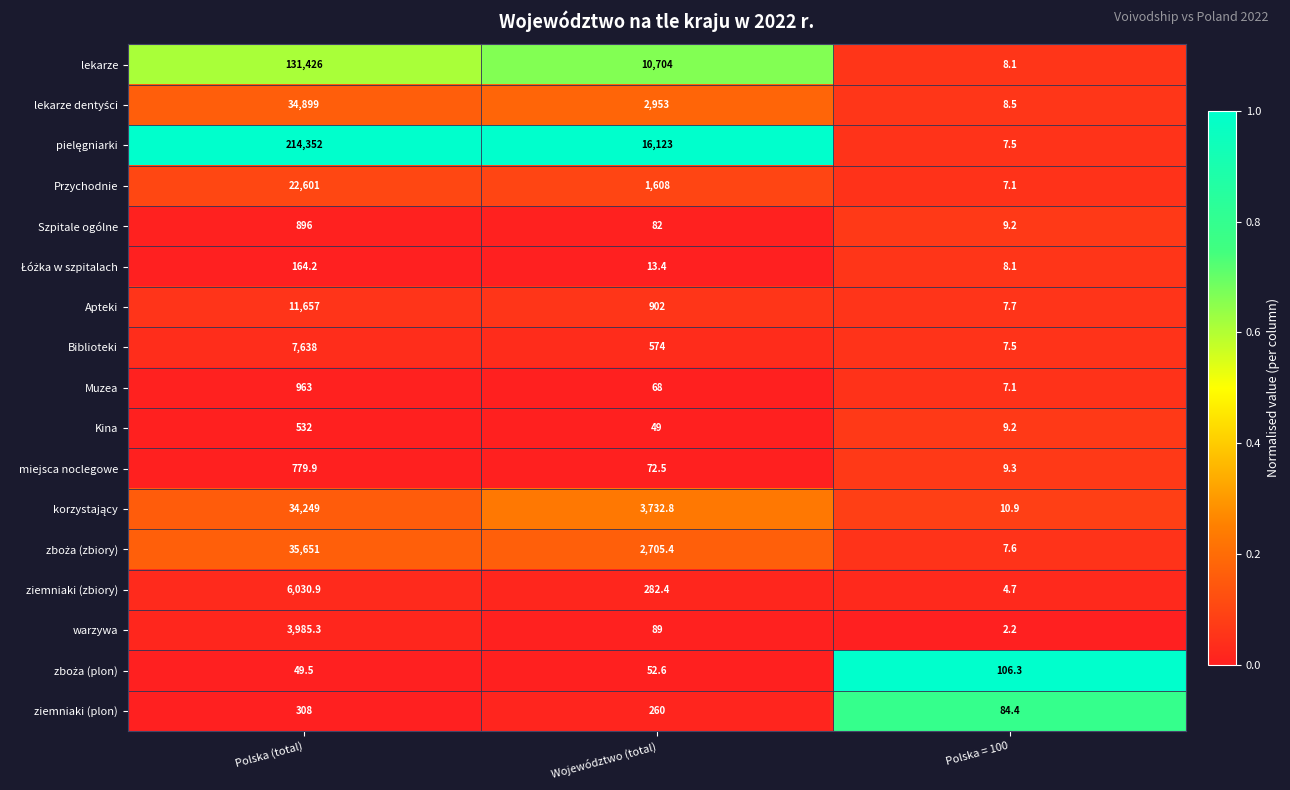

True or false: miejsca noclegowe has a value of 40.8 at Województwo (total).

False